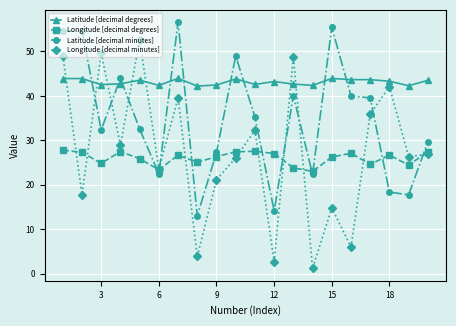

Rank the series by their maximum value, from highest to lowest.

Latitude [decimal minutes], Longitude [decimal minutes], Latitude [decimal degrees], Longitude [decimal degrees]